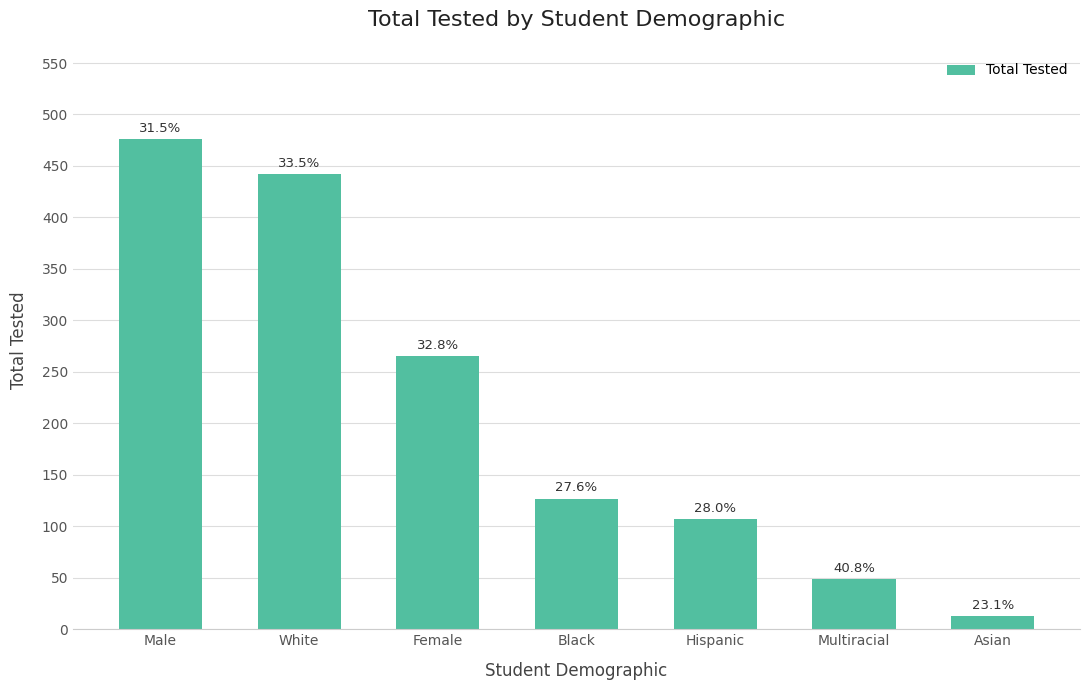

How many bars are there in total?

7